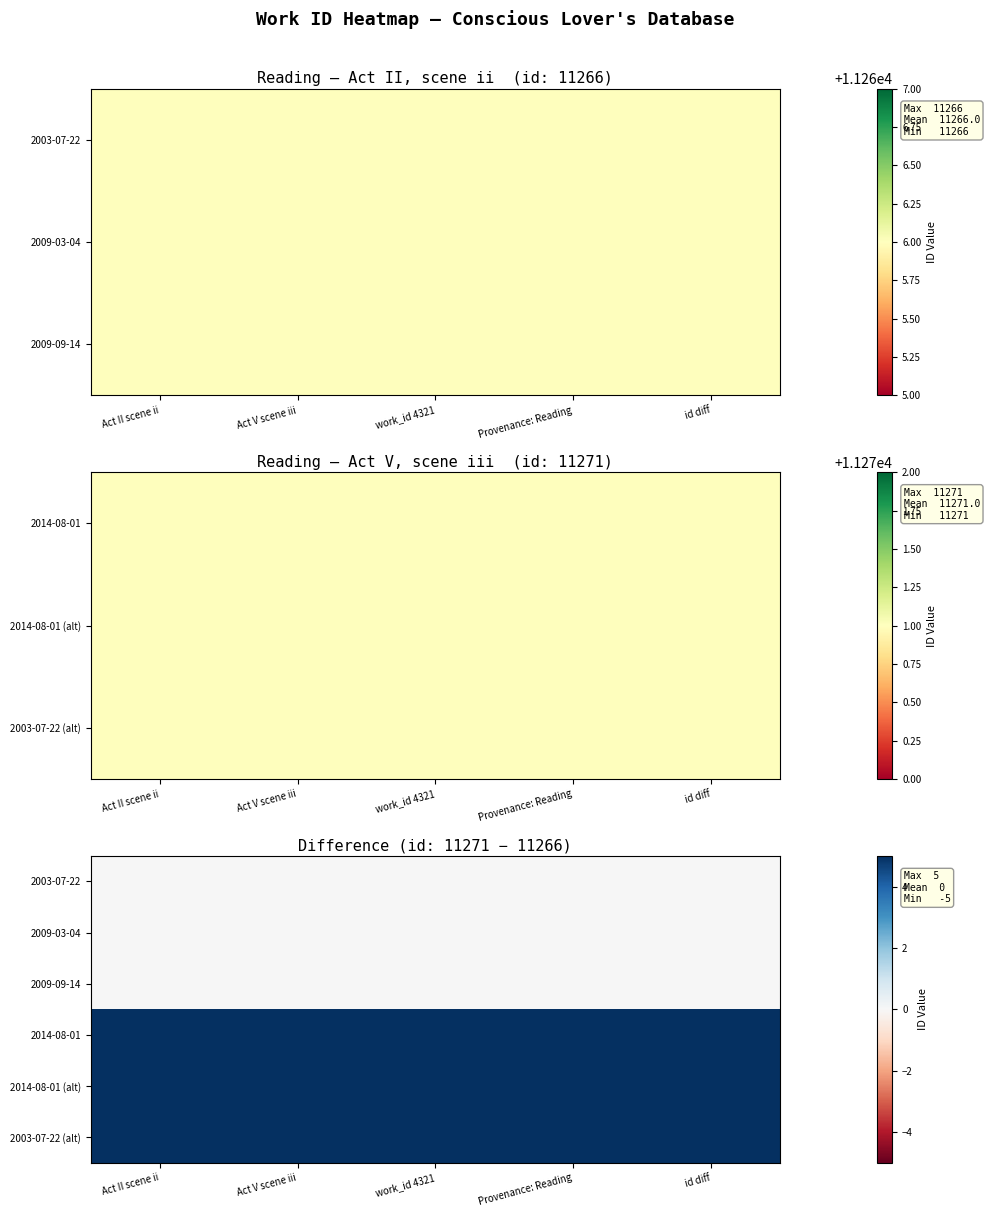

How many data points does each series have?

5